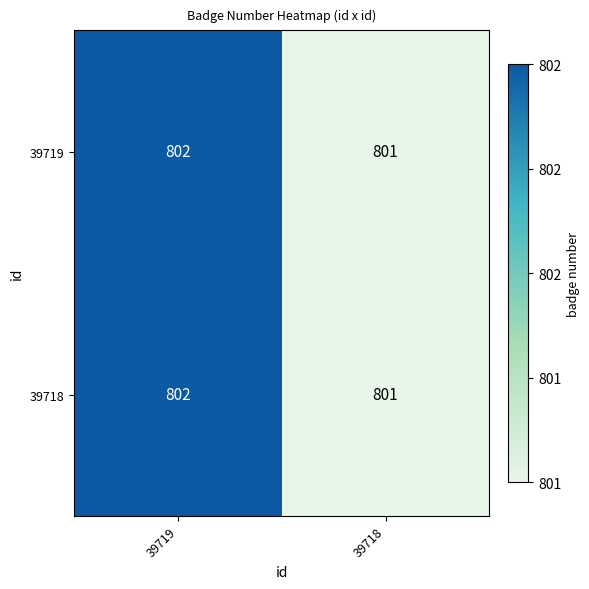

True or false: 39718 has a value of 801 at 39718.

True